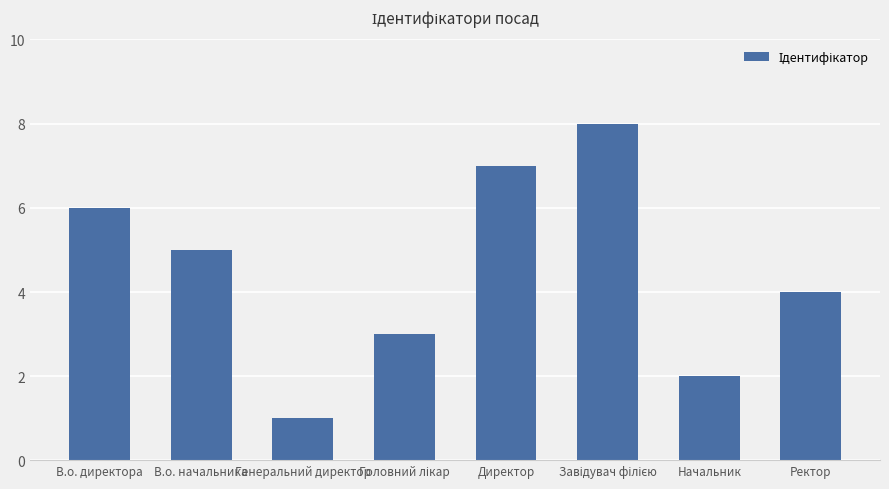

Count the number of categories in the chart.

8